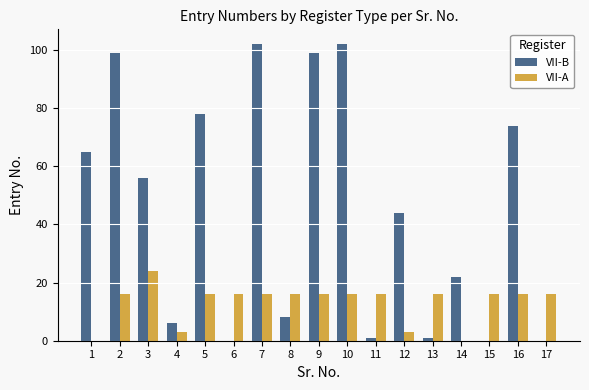

Where does the VII-B series first go above 44?

1